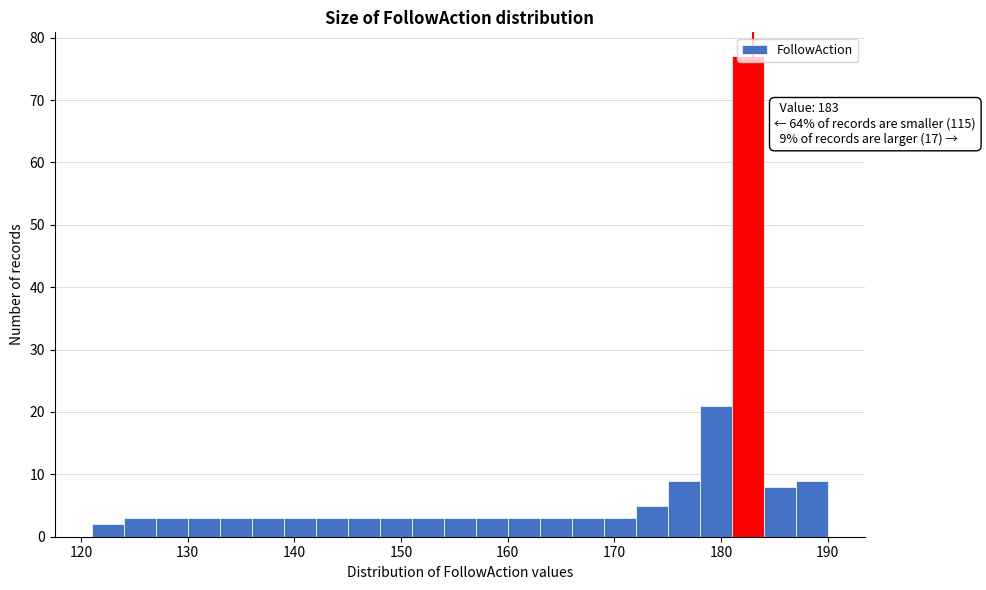

Around what value on the x-axis is the tallest bar? Give the approximate position of its centre, as read against the axis.

183